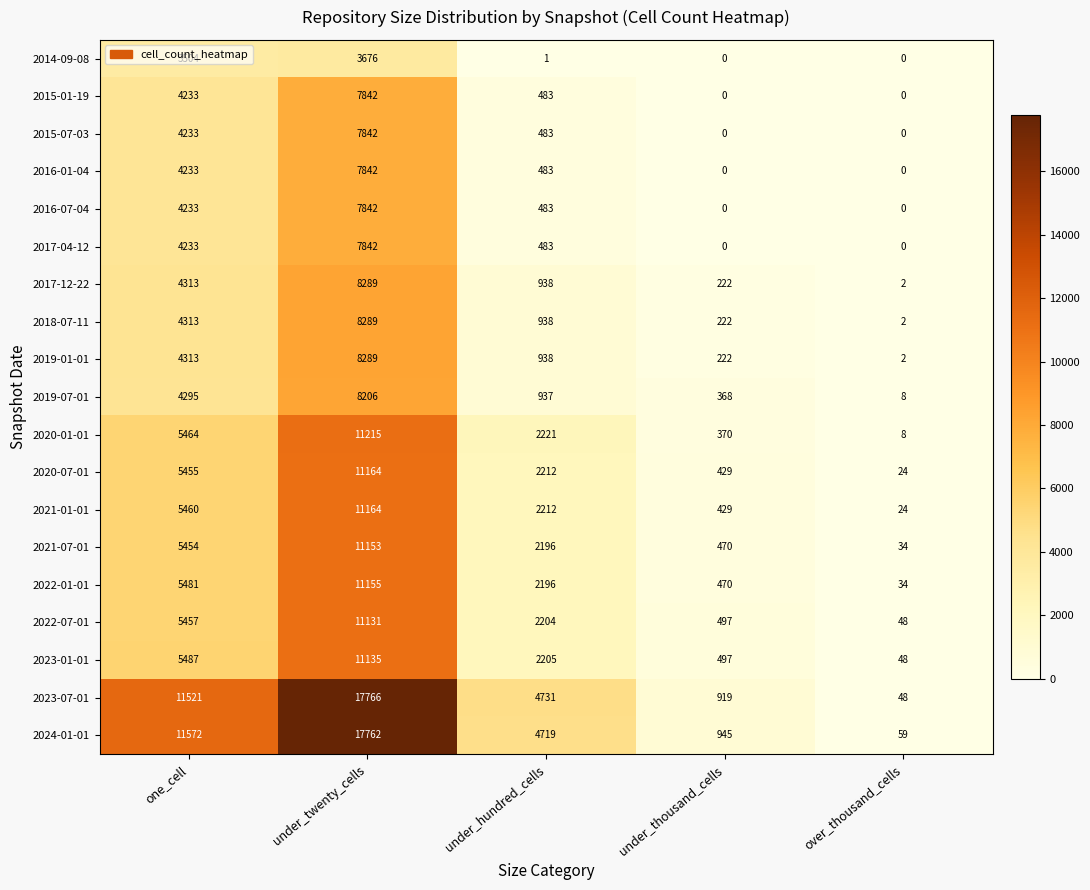

What is the maximum value for 2022-01-01?

11155